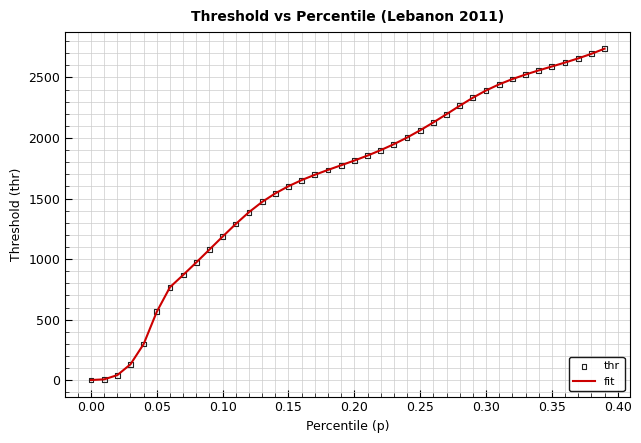

What is the difference between the maximum and minimum values?

2736.1